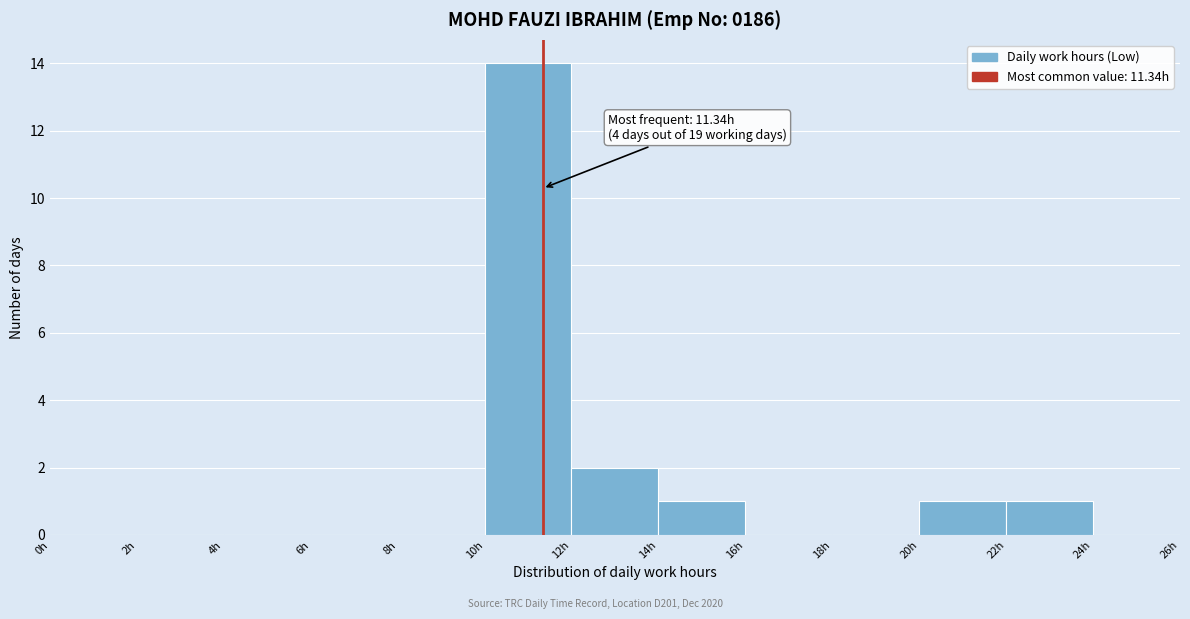

Over which range of the x-axis is the bar tallest?

10 to 12